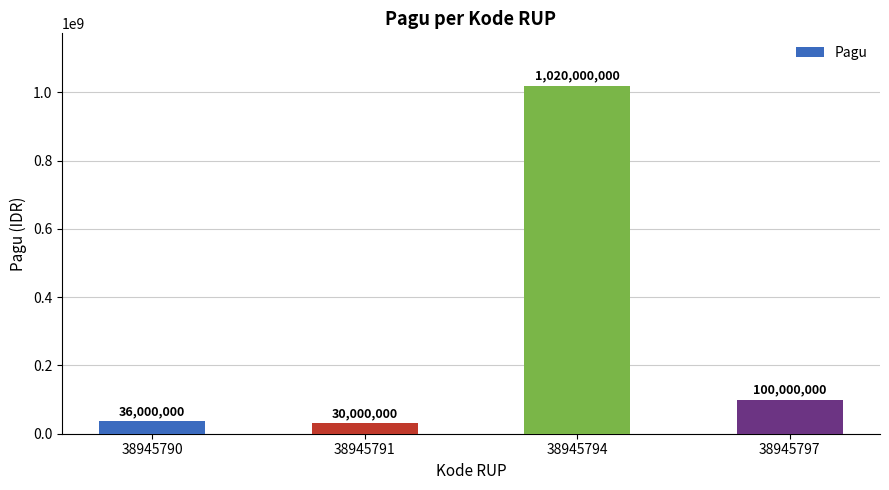

How many bars are there in total?

4